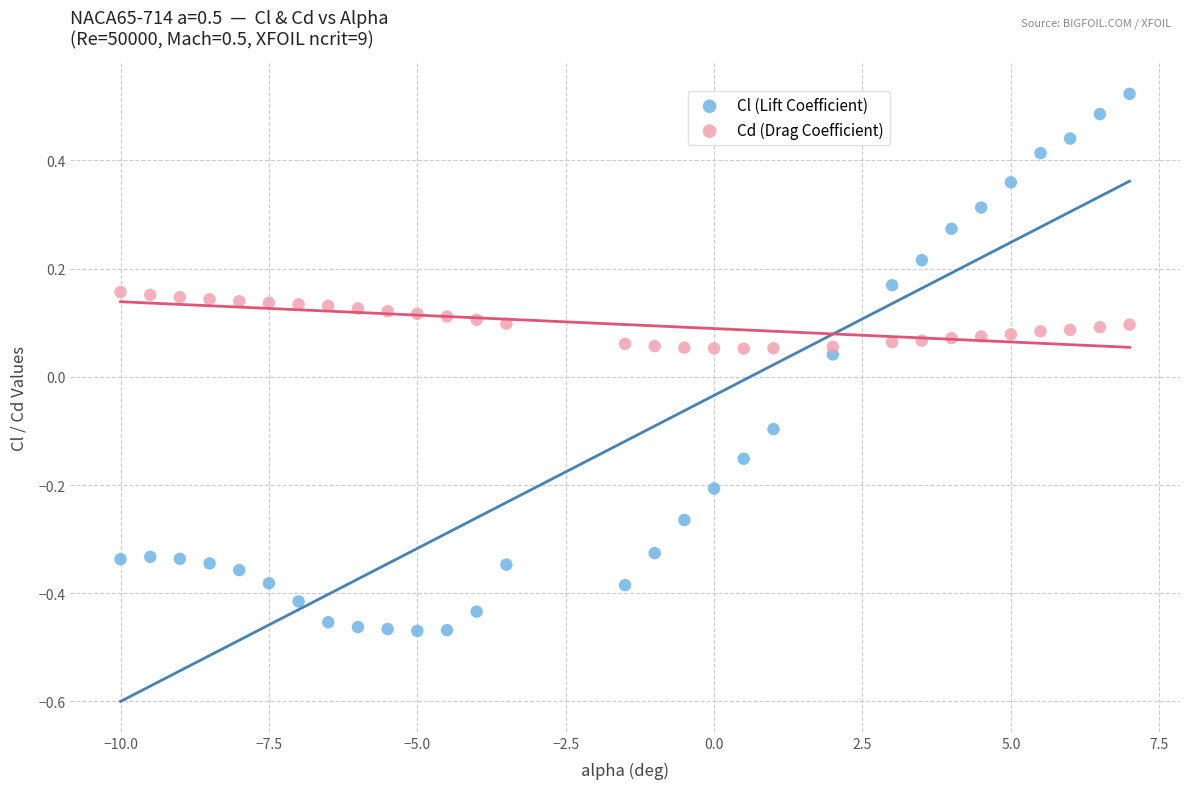

Which series reaches the maximum Y coordinate?

Cl (Lift Coefficient)